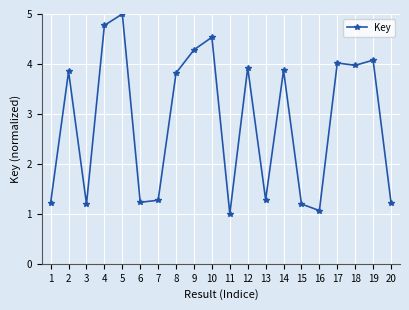

What value does the data have at 14?

3.9